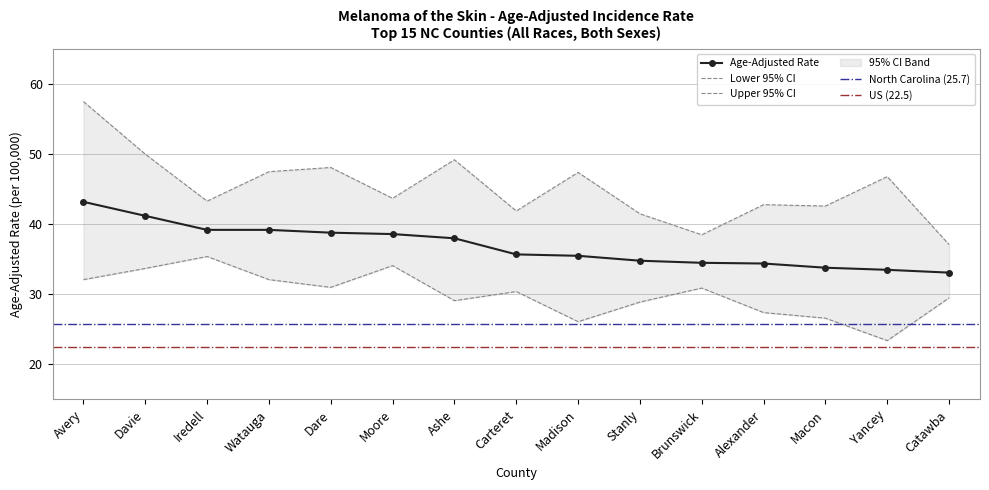

List the series in order of their peak value, lowest first.

Lower 95% CI, Age-Adjusted Rate, Upper 95% CI